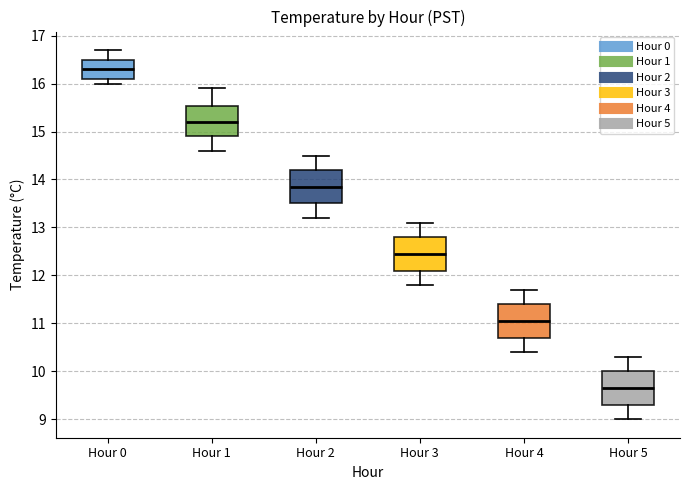

Reading left to right, read every box against the y-axis: the position of its median line, the range the box covers, and the ends of its whiskers. The values are not printed on the chart, so give them approximately, as read against the axis.

Hour 0: median 16.3, box 16.1 to 16.5, whiskers 16.0 to 16.7
Hour 1: median 15.2, box 14.9 to 15.5, whiskers 14.6 to 15.9
Hour 2: median 13.9, box 13.5 to 14.2, whiskers 13.2 to 14.5
Hour 3: median 12.5, box 12.1 to 12.8, whiskers 11.8 to 13.1
Hour 4: median 11.1, box 10.7 to 11.4, whiskers 10.4 to 11.7
Hour 5: median 9.7, box 9.3 to 10.0, whiskers 9.0 to 10.3